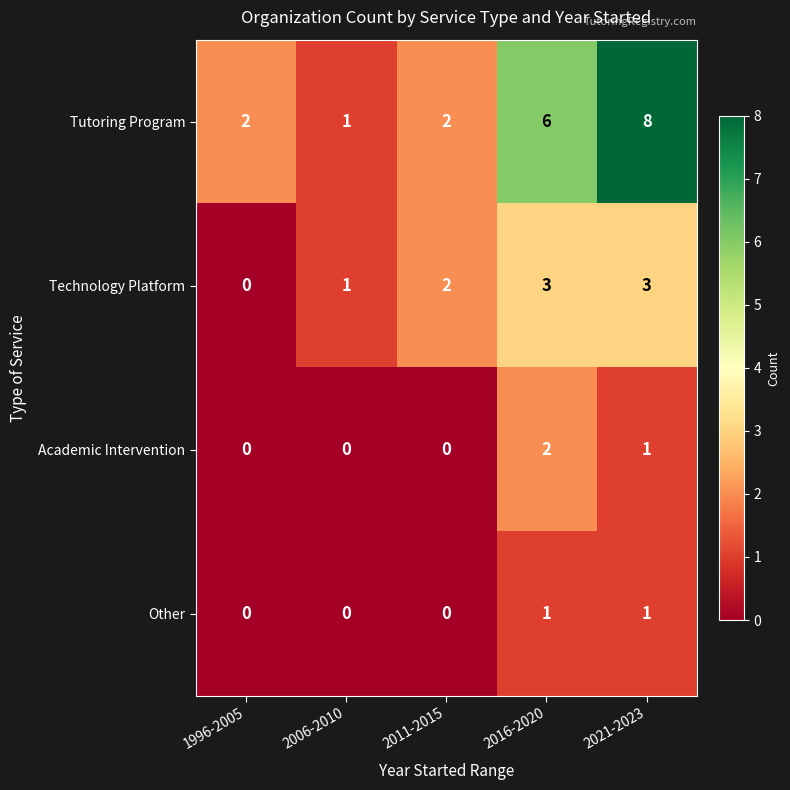

What is the total value across all series at 2016-2020?

12